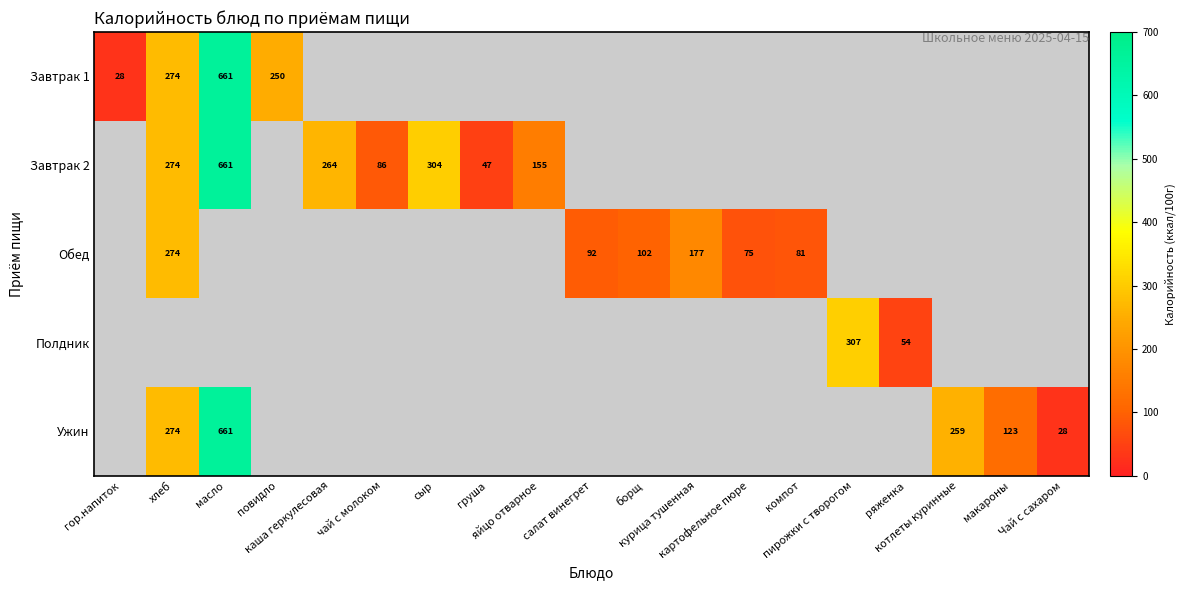

Is it true that Завтрак 1 equals 28.0 at гор.напиток?

True